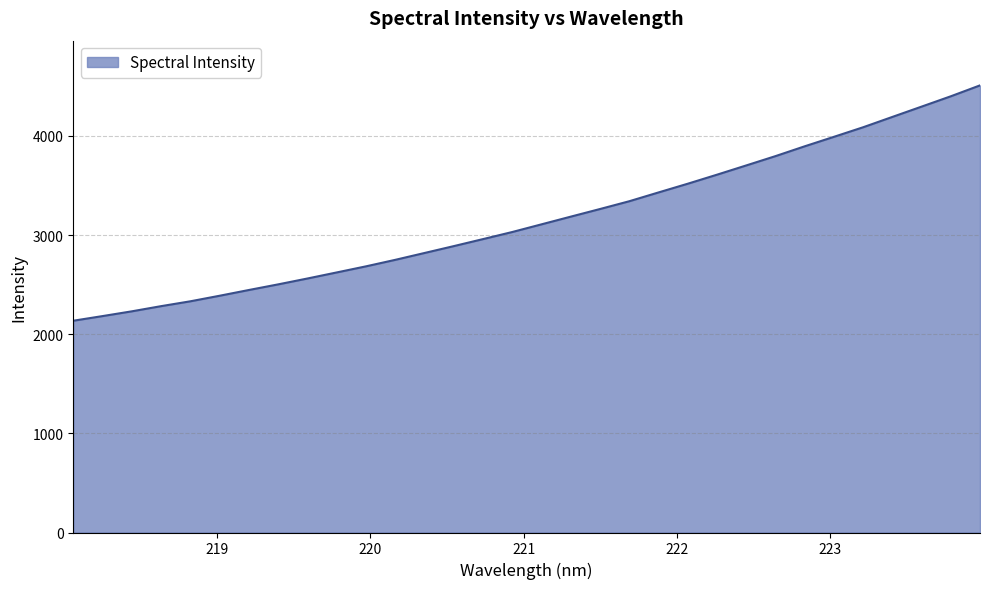

What is the difference between the maximum and minimum values?

2373.9